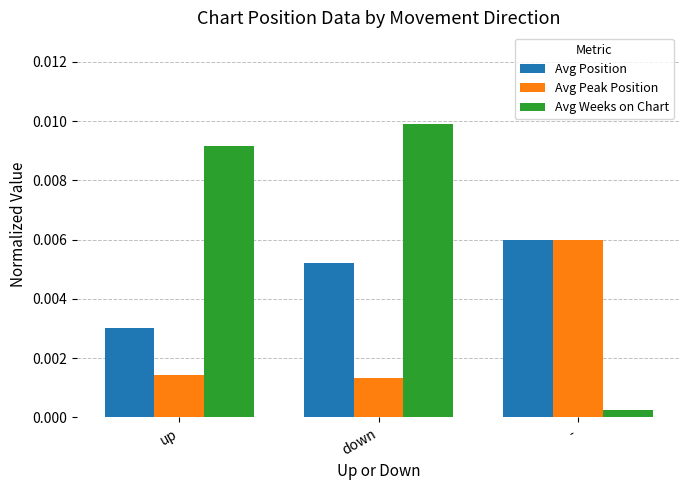

Which series has the largest range (max minus min)?

Avg Weeks on Chart